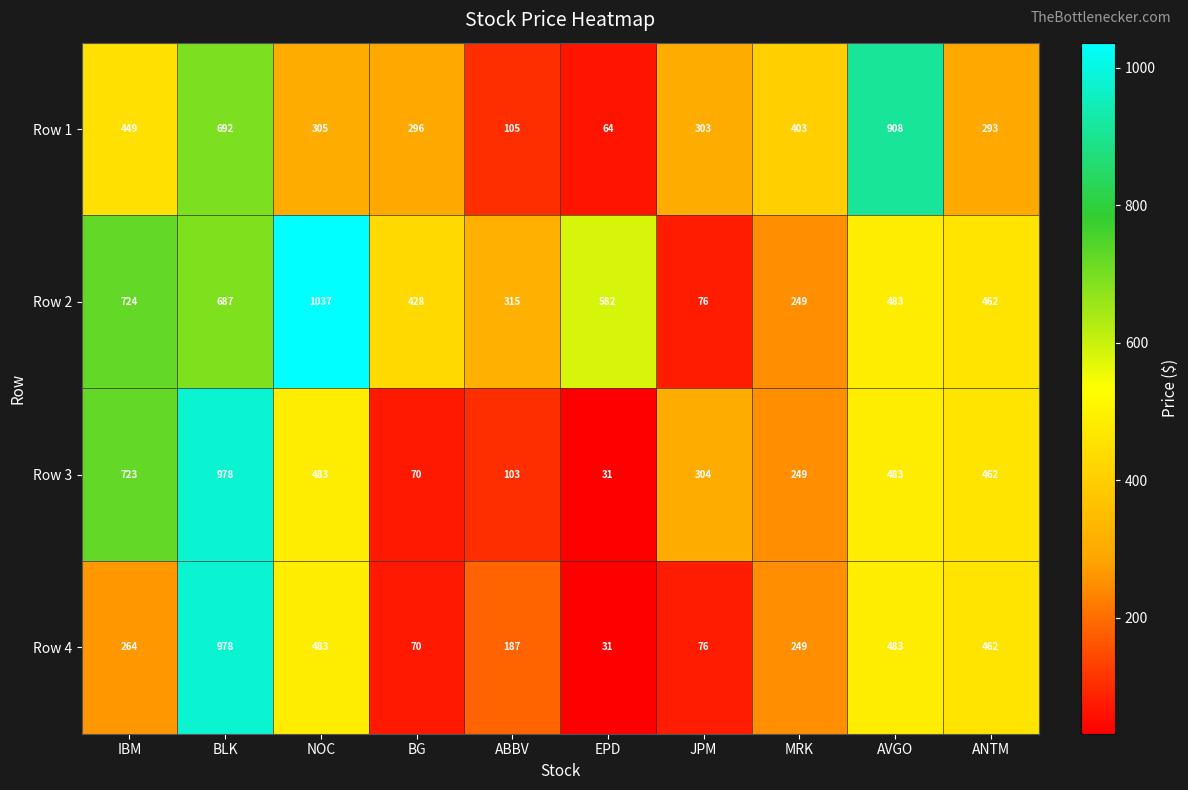

What is the minimum value shown in the chart?

31